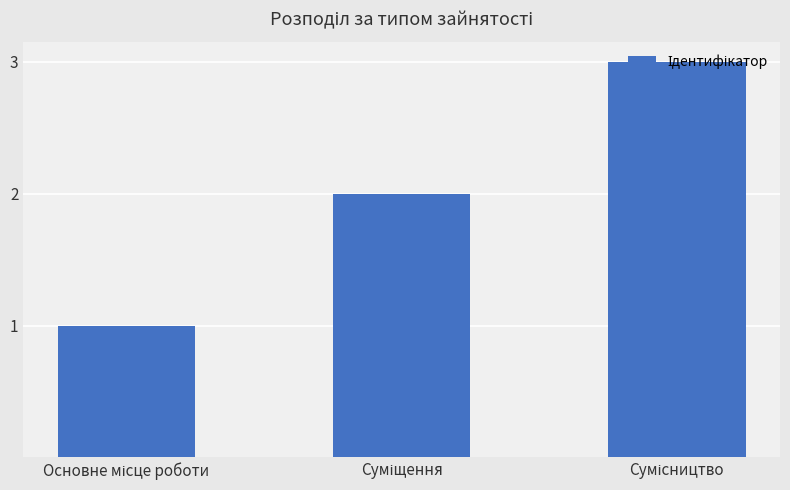

What is the maximum value shown in the chart?

3